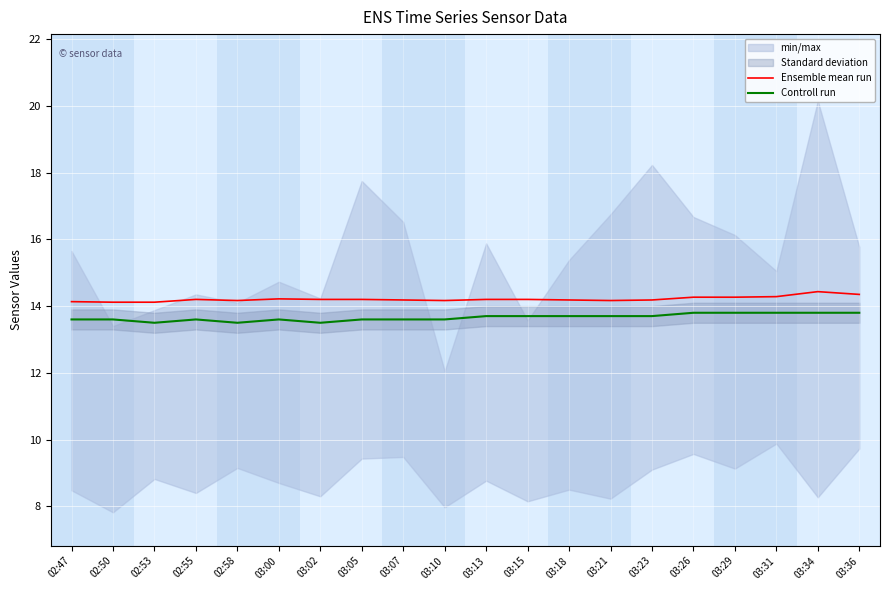

True or false: Ensemble mean run has a value of 14.4 at 03:34.

True